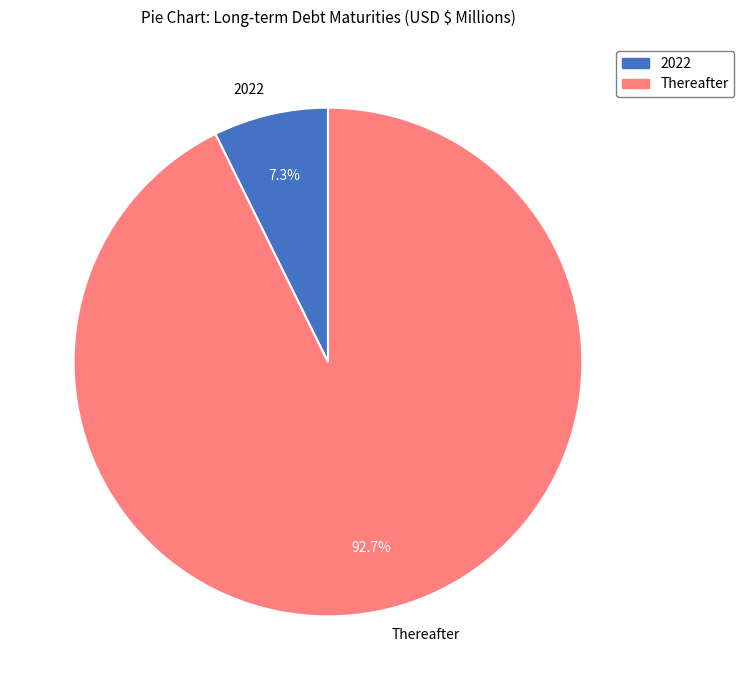

To the nearest percent, what is the average slice percentage?

50%